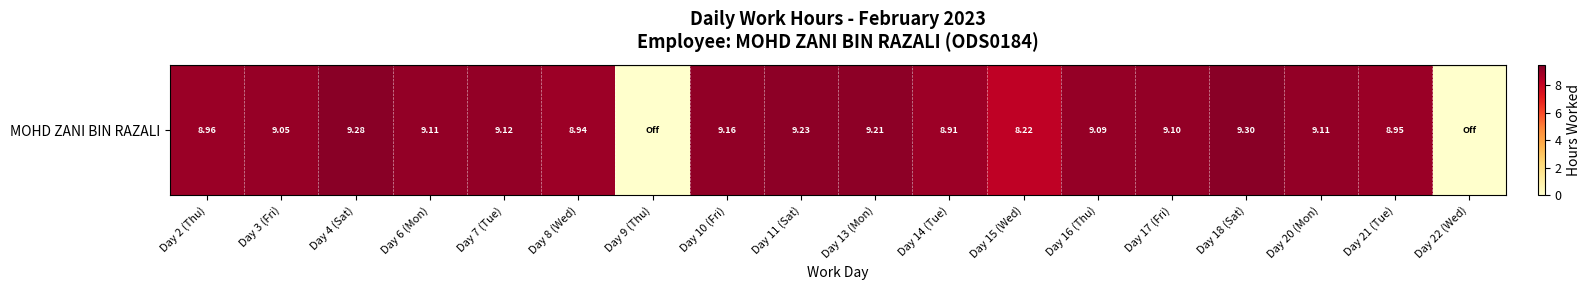

What is the change in value from Day 3 (Fri) to Day 8 (Wed)?

-0.1